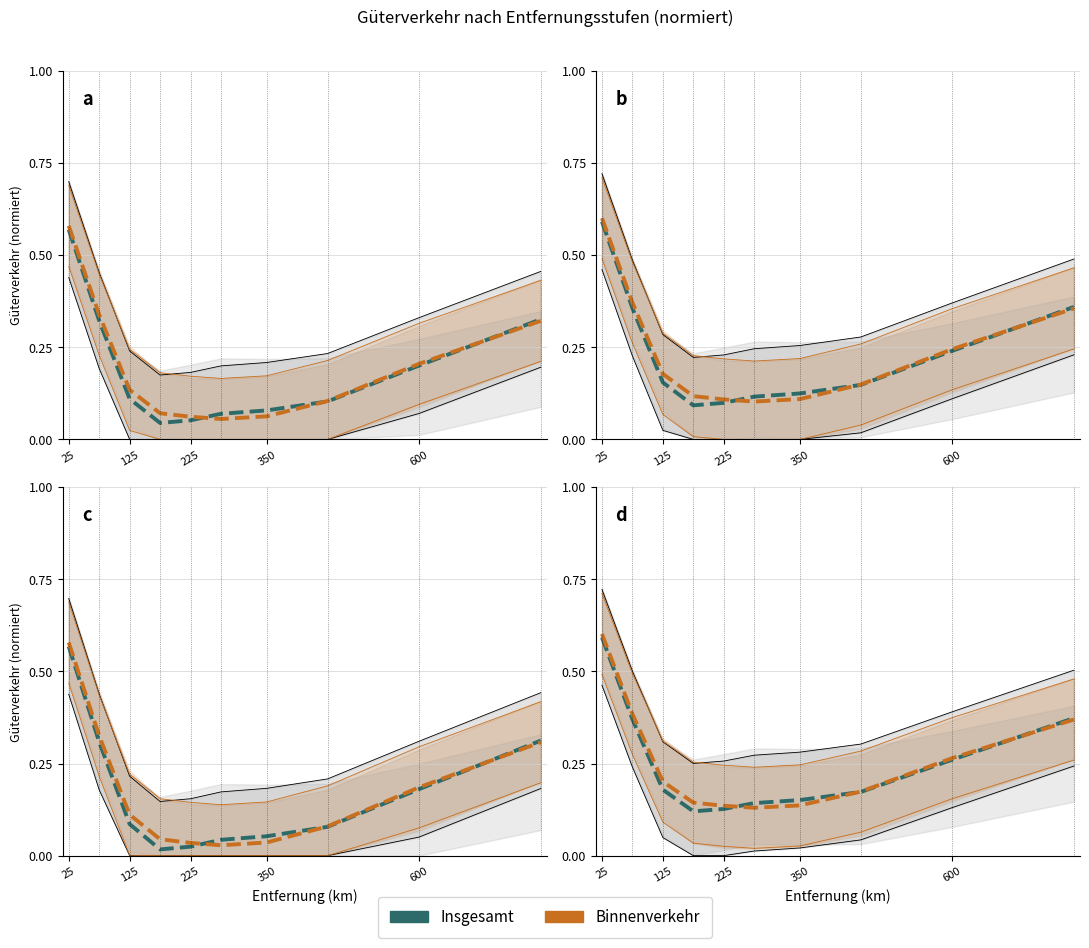

At which label does Insgesamt (500-700) reach its peak?

25